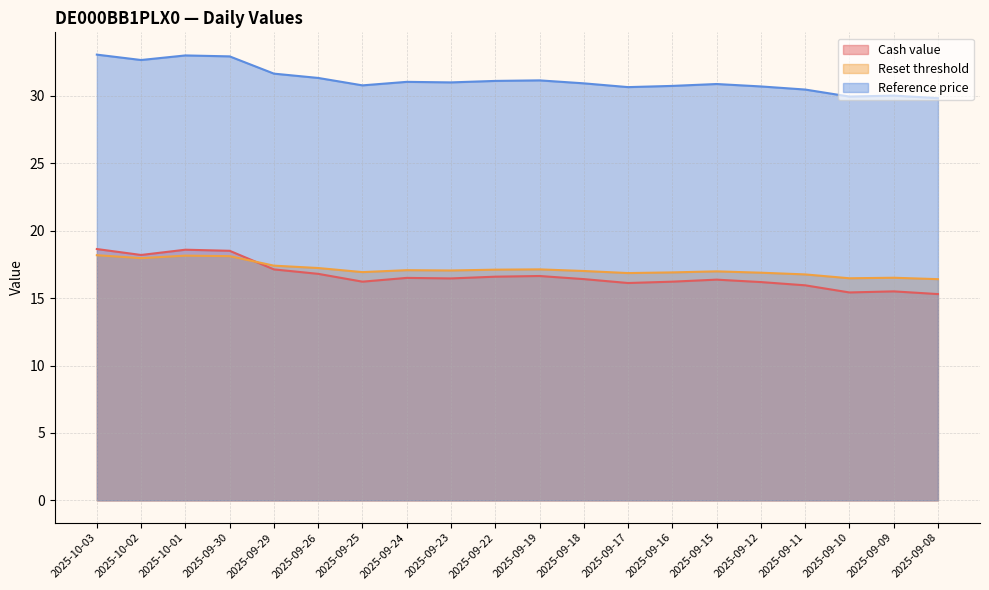

How many data points in Reset threshold are above 17?

11